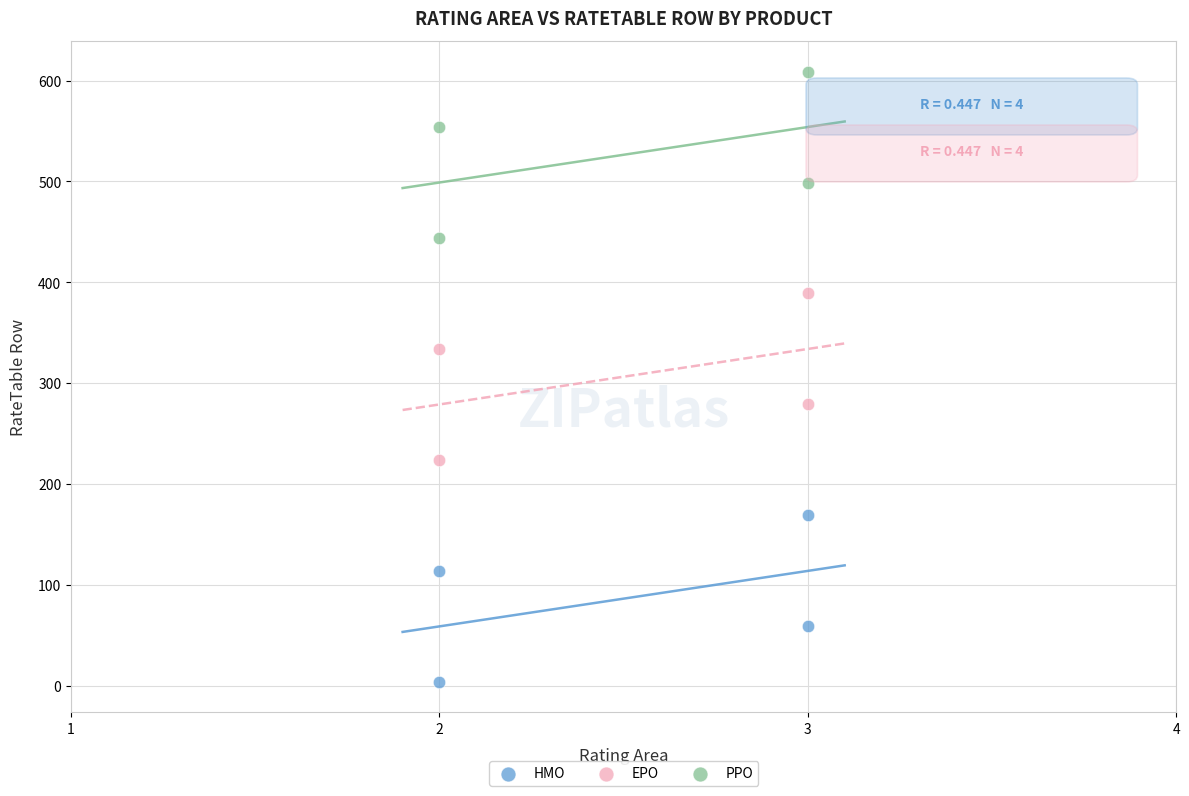

Across all data points, what is the range of Y values (max minus min)?

605